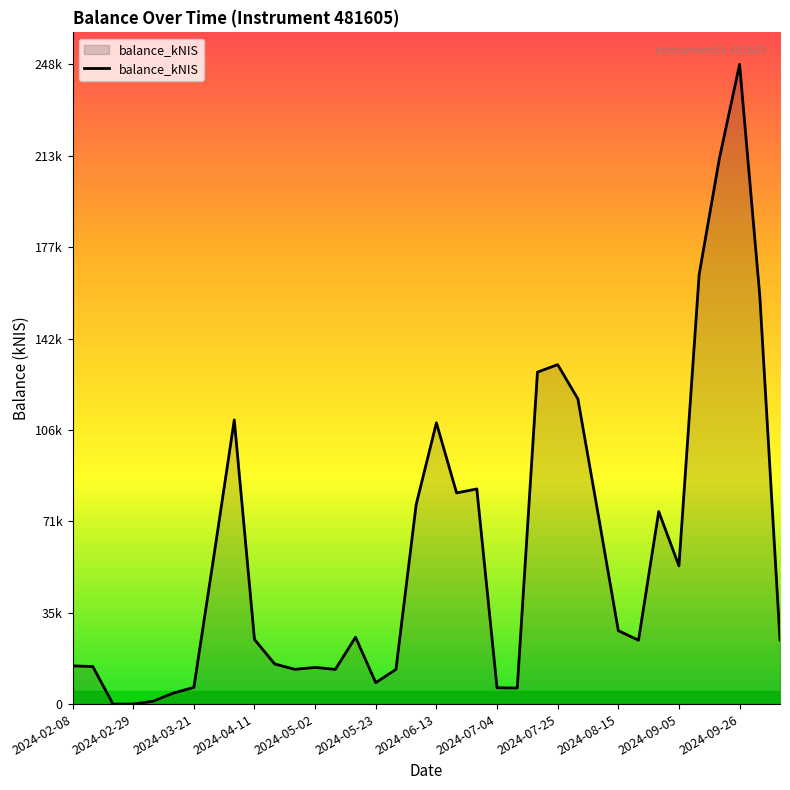

Reading left to right, list all the values displayed in this chart.

14856.5	14591.7	0.0	2.1	1145.3	4317.4	6483.1	57964.1	110435.0	25105.4	15586.8	13503.5	14252.7	13481.4	25994.9	8318.8	13486.7	77550.8	109301.6	82063.1	83600.7	6335.6	6240.1	128994.1	131911.8	118593.6	73896.4	28534.5	24819.5	74816.9	53704.9	166946.3	211974.4	248598.7	158667.2	24915.2